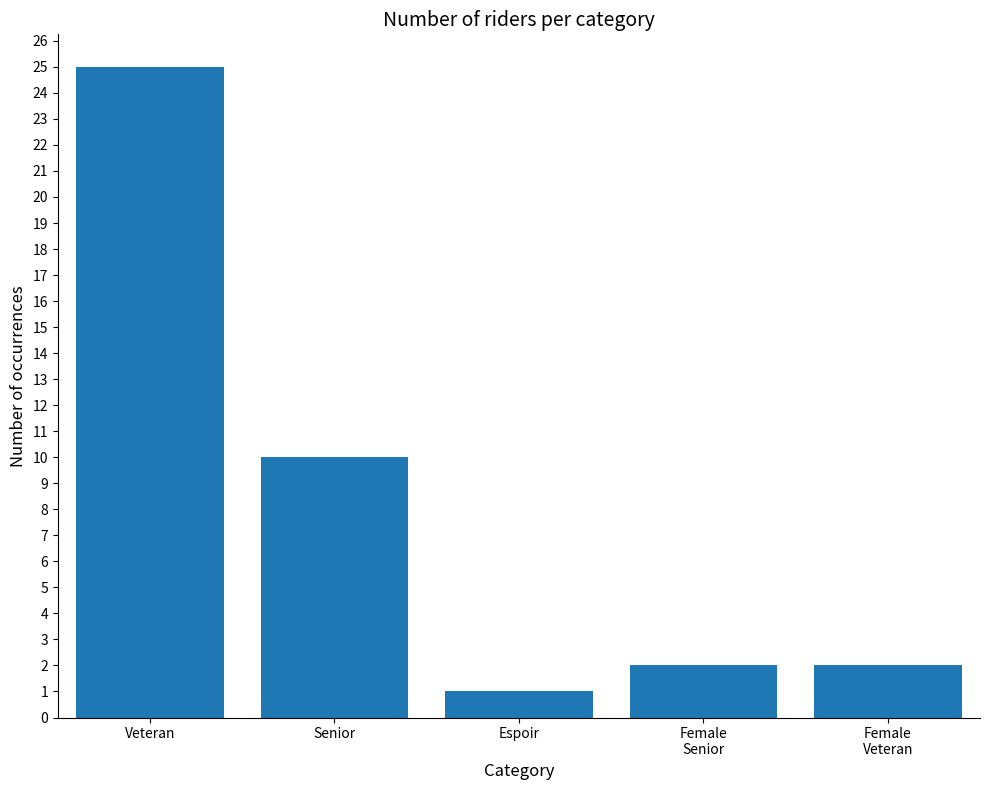

Where is the data nearest to the value 13?

Senior